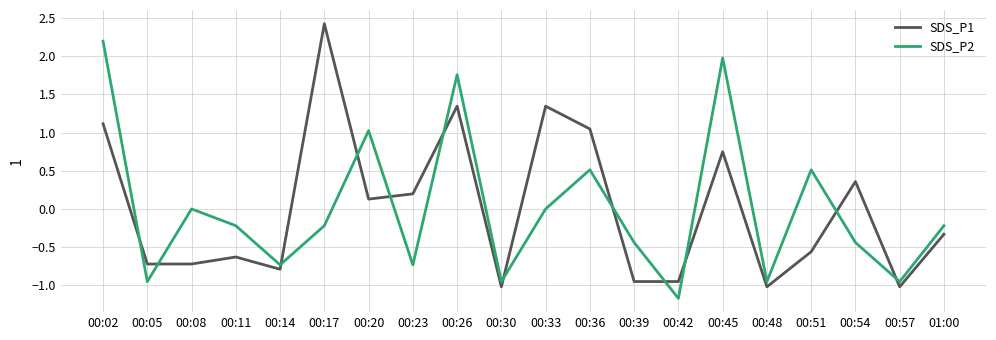

What is the maximum value shown in the chart?

2.4